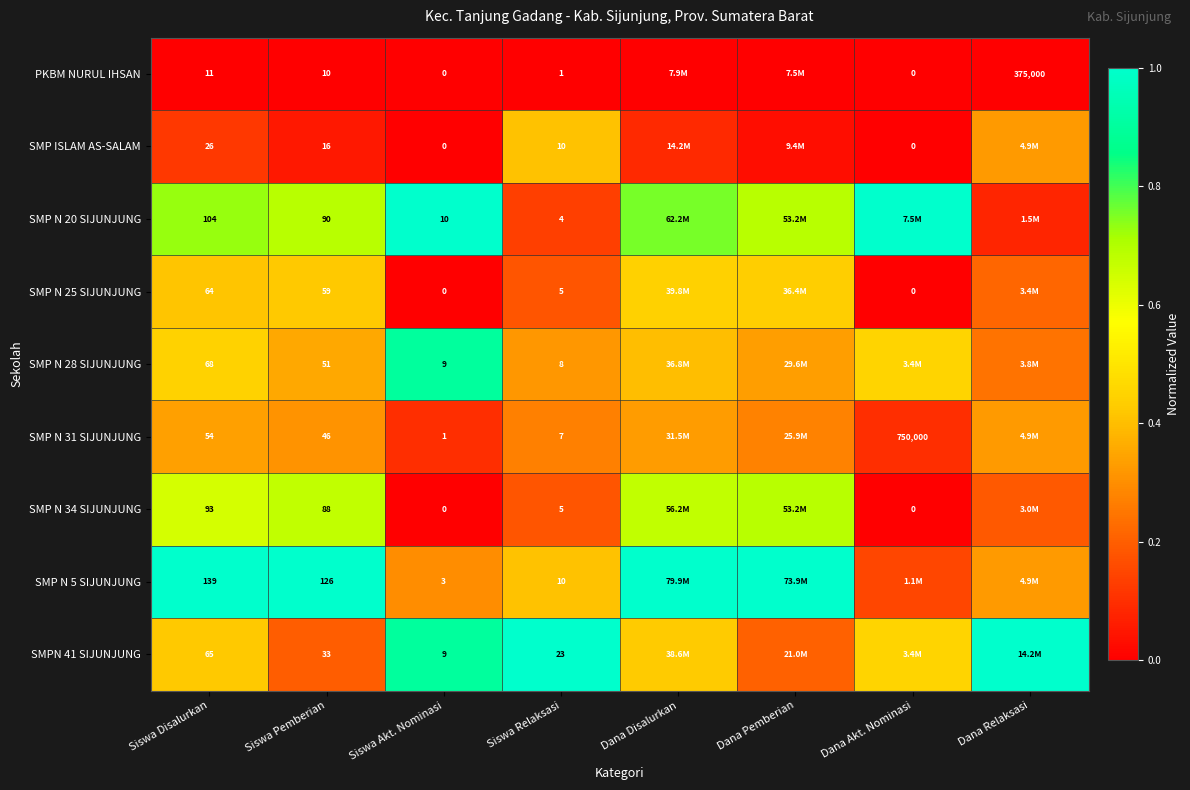

The SMP N 28 SIJUNJUNG series shows 0.3 at Siswa Relaksasi. True or false?

True